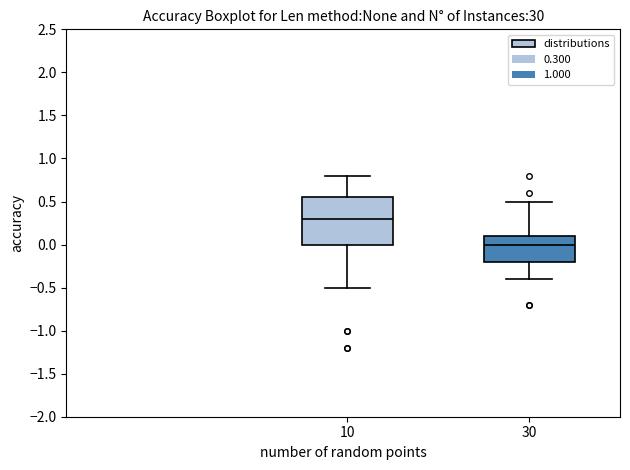

Reading left to right, read every box against the y-axis: the position of its median line, the range the box covers, and the ends of its whiskers. The values are not printed on the chart, so give them approximately, as read against the axis.

10: median 0.30, box 0.00 to 0.55, whiskers -0.50 to 0.80
30: median 0.00, box -0.20 to 0.10, whiskers -0.40 to 0.50